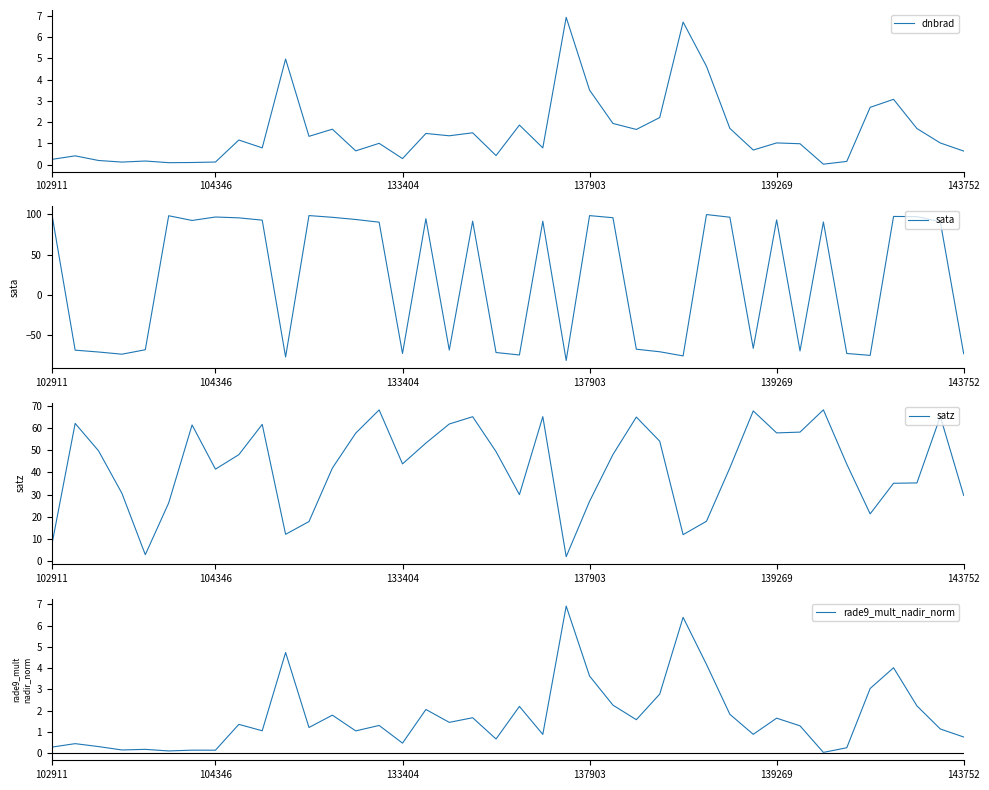

How many times do dnbrad and sata cross each other?

21